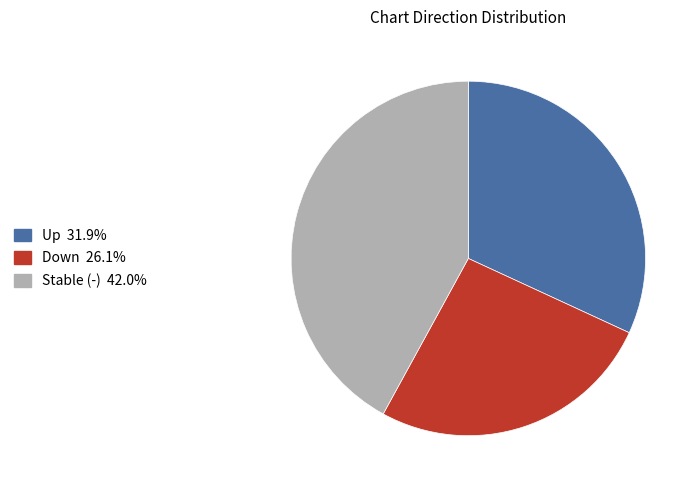

Is there a majority slice in this chart?

No